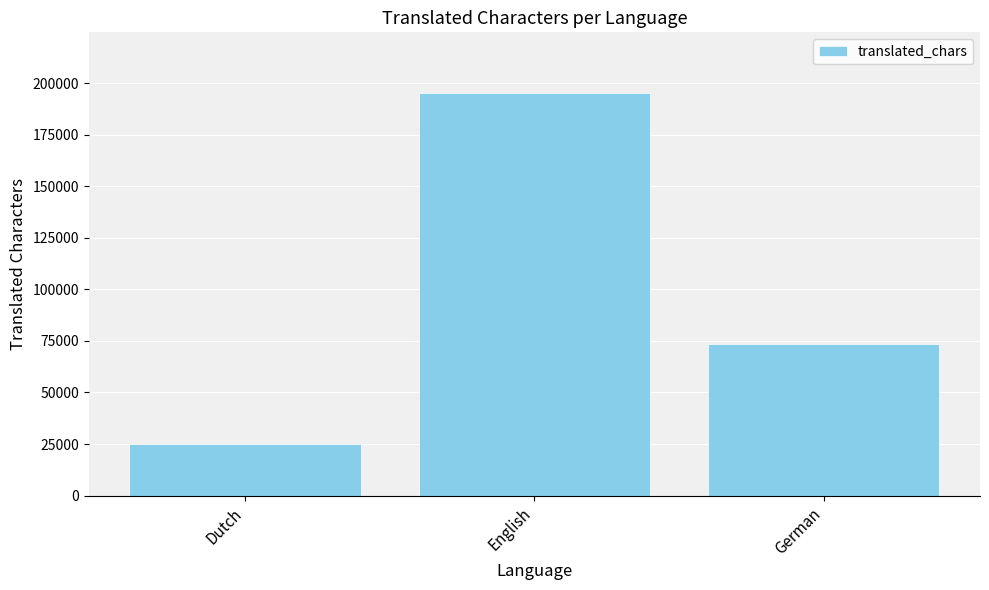

At which label is the value closest to 110203?

German